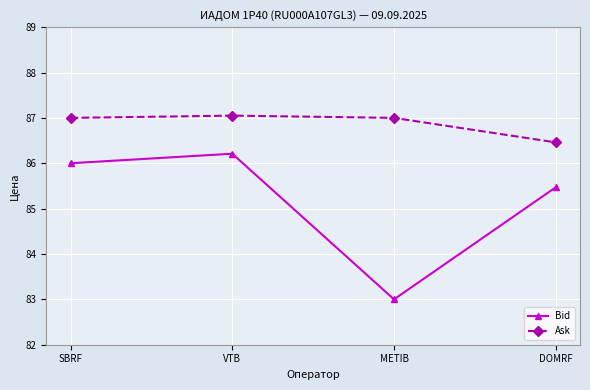

True or false: Ask has more than 0 points higher than both neighbors.

True